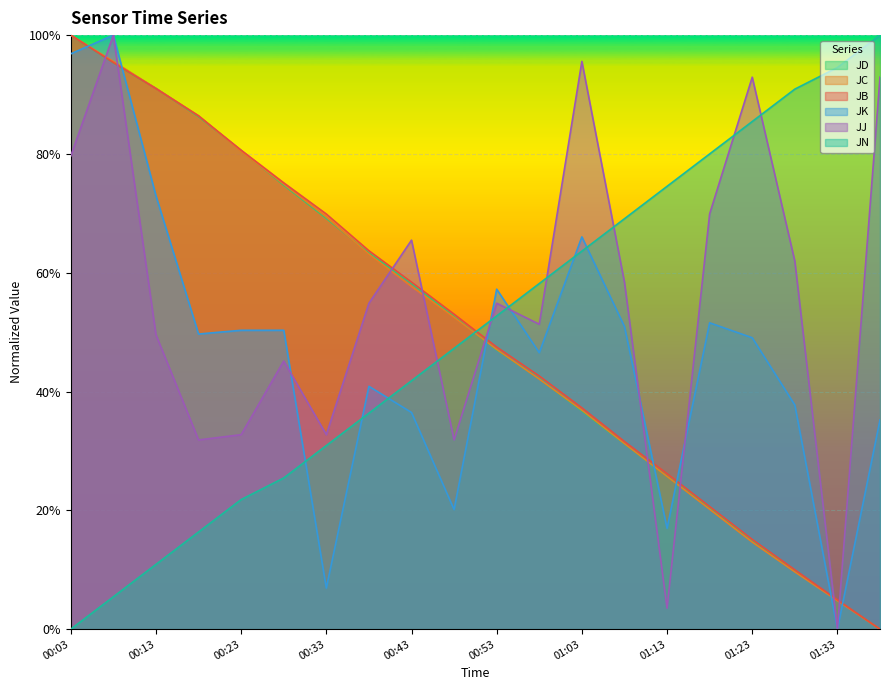

How many times do JJ and JC cross each other?

9